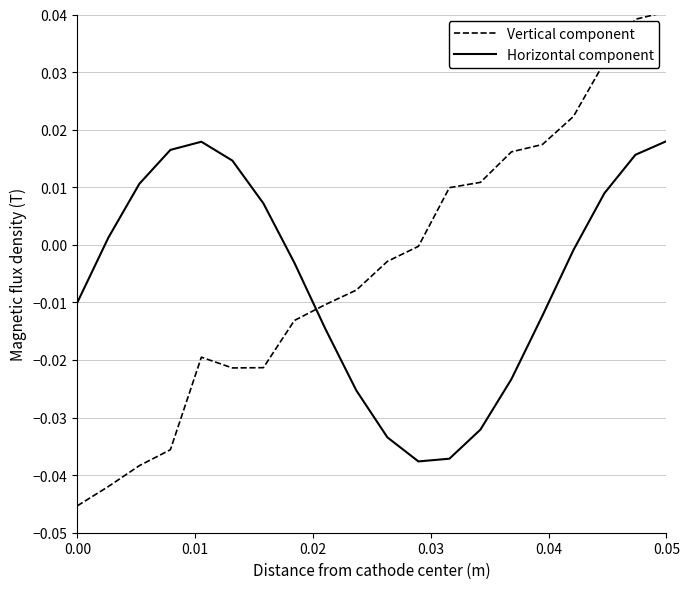

Which series has the largest range (max minus min)?

Vertical component